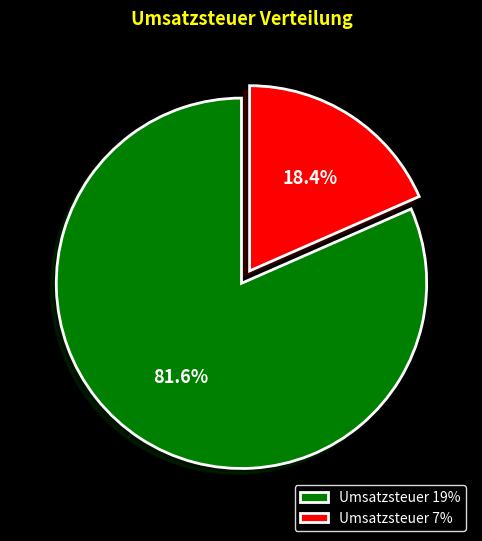

Count the number of slices in the pie.

2